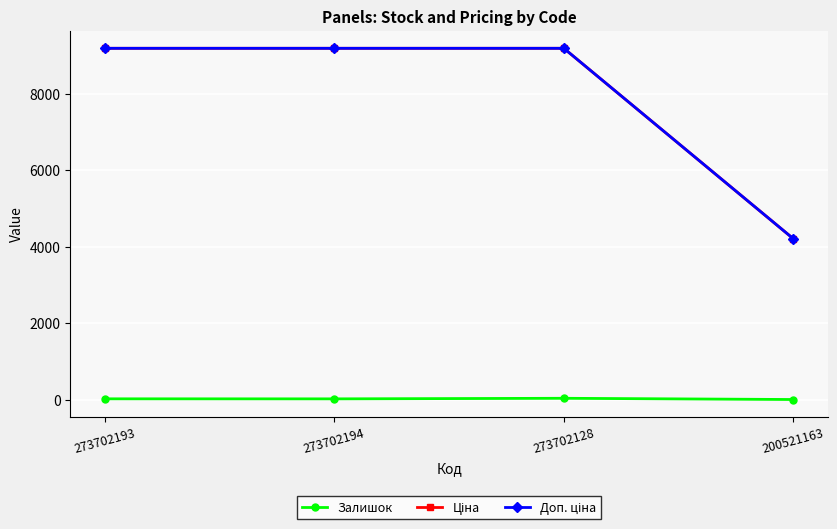

At how many categories does at least one series exceed 3434?

4